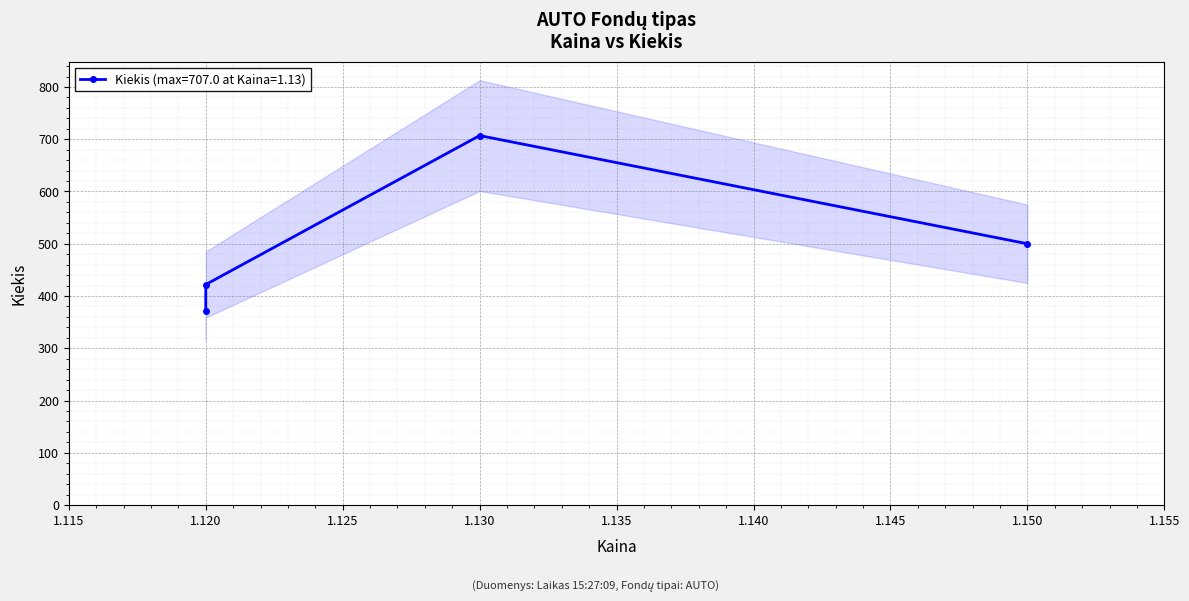

Where does the data first go above 500?

1.13